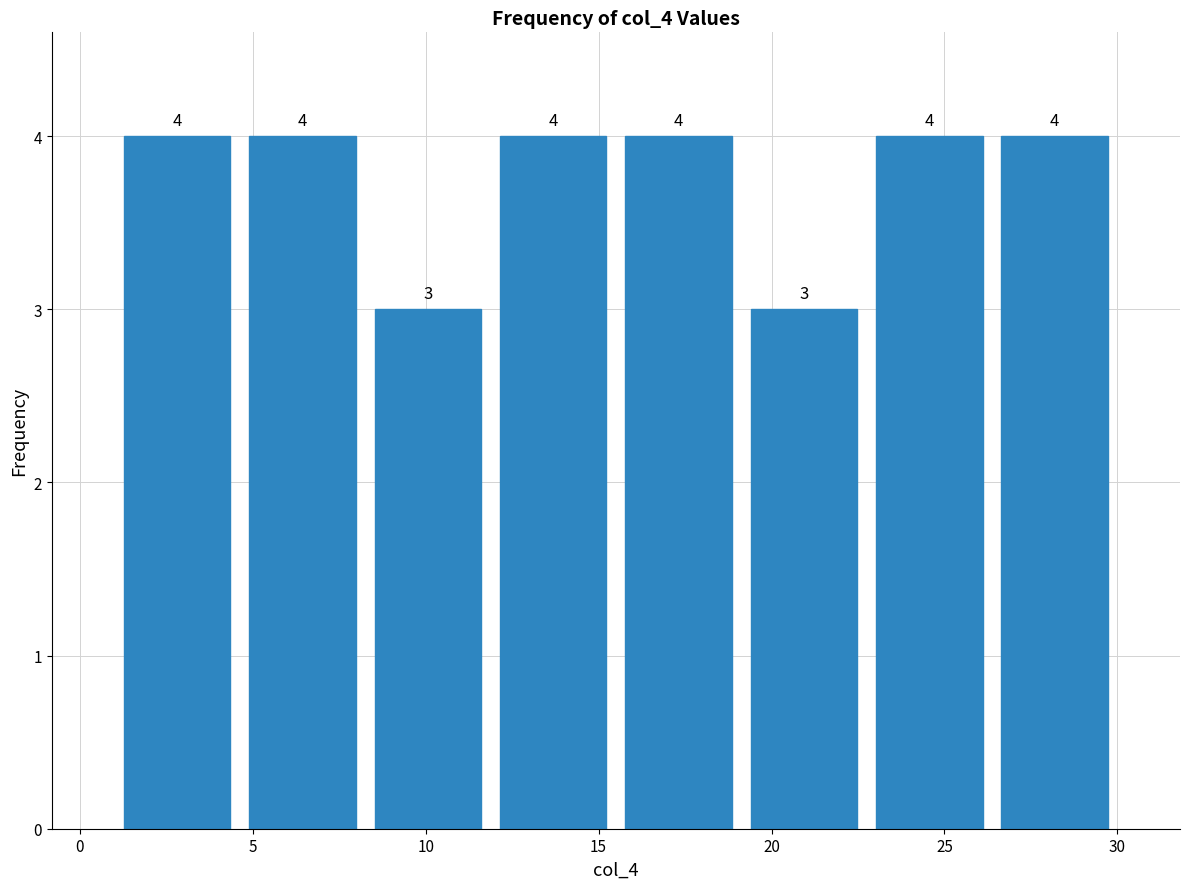

How tall is the bar that spans 8.5 to 12.0 on the x-axis? The bar edges are not printed on the chart, so give them approximately, as read against the axis.

3